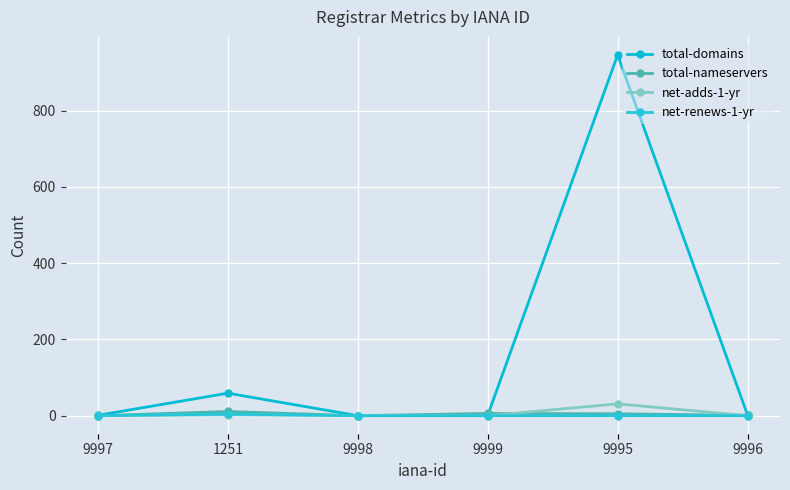

Rank the series at 9998 from lowest to highest value.

total-domains, total-nameservers, net-adds-1-yr, net-renews-1-yr